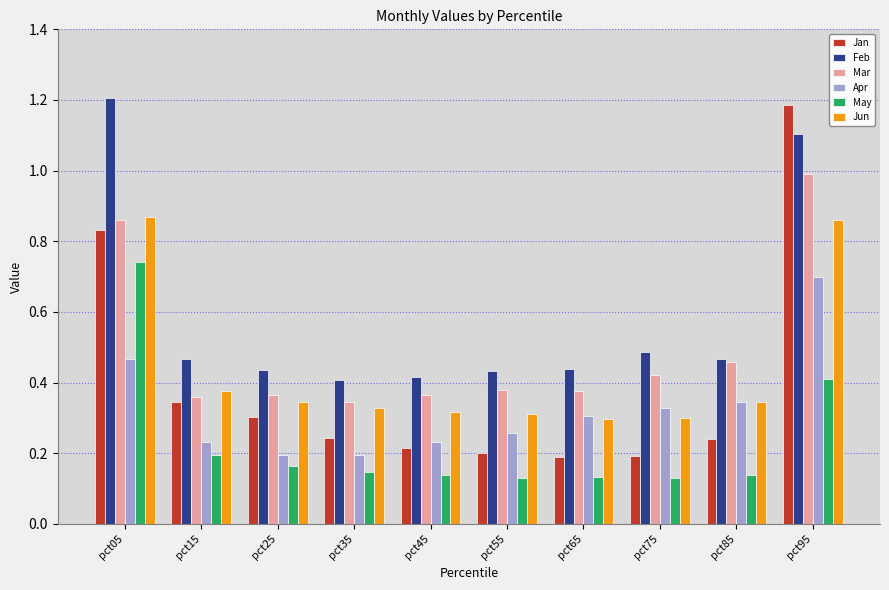

Which series has the largest total across all categories?

Feb